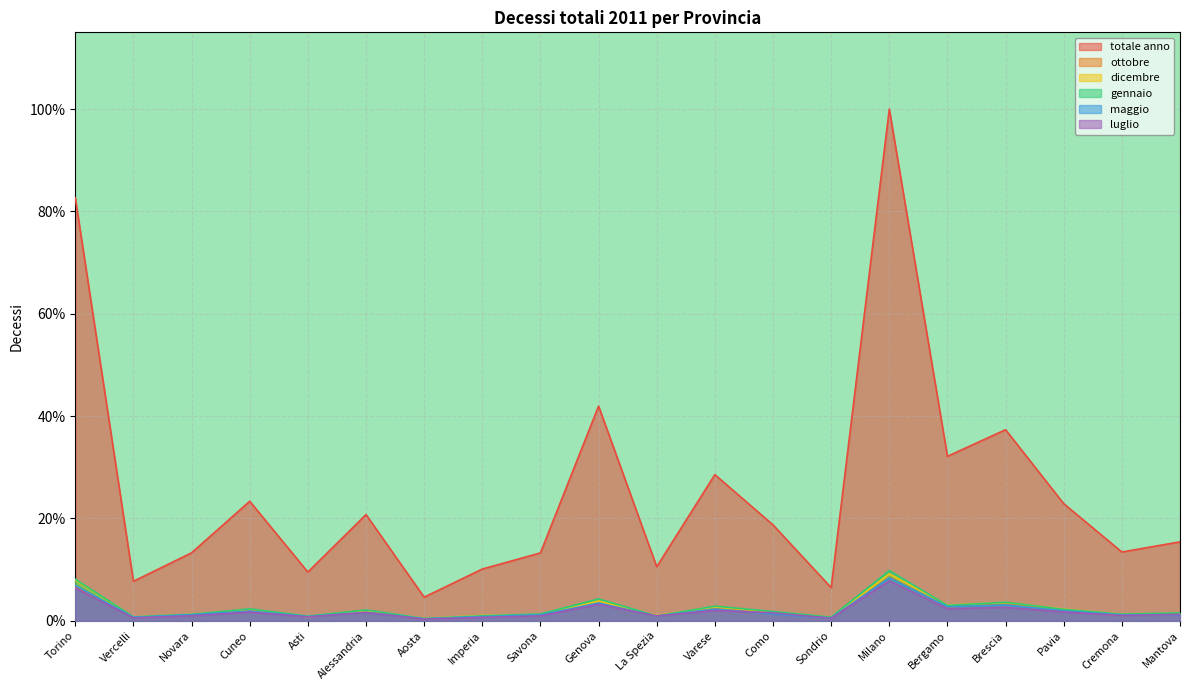

Is the value of totale anno at Aosta greater than the value of dicembre at Bergamo?

Yes